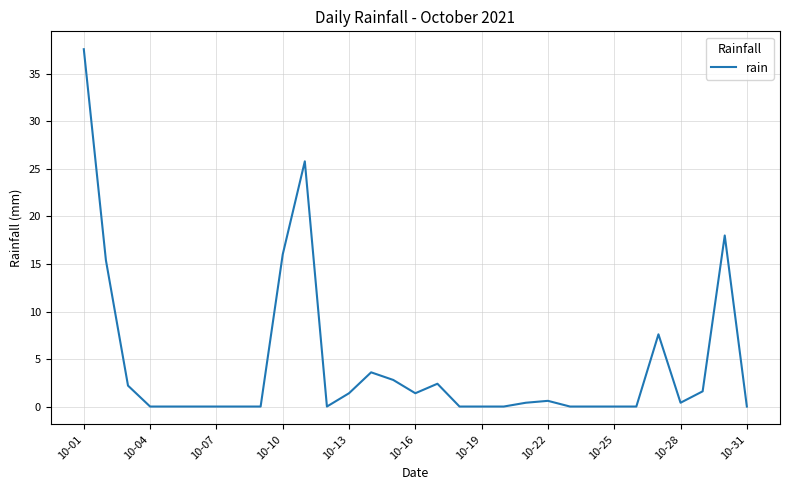

What is the maximum value shown in the chart?

37.6